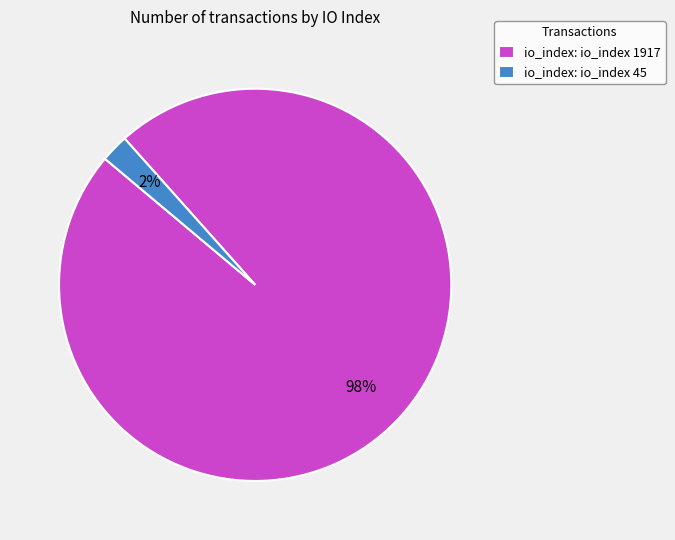

To the nearest percent, what is the average slice percentage?

50%